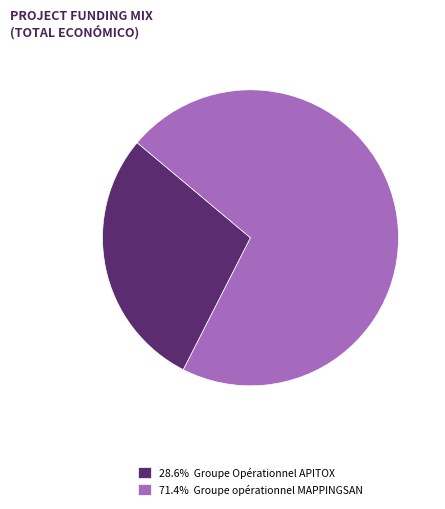

Approximately how many times larger is the value at 28.6% Groupe Opérationnel APITOX compared to 71.4% Groupe opérationnel MAPPINGSAN?

0.4